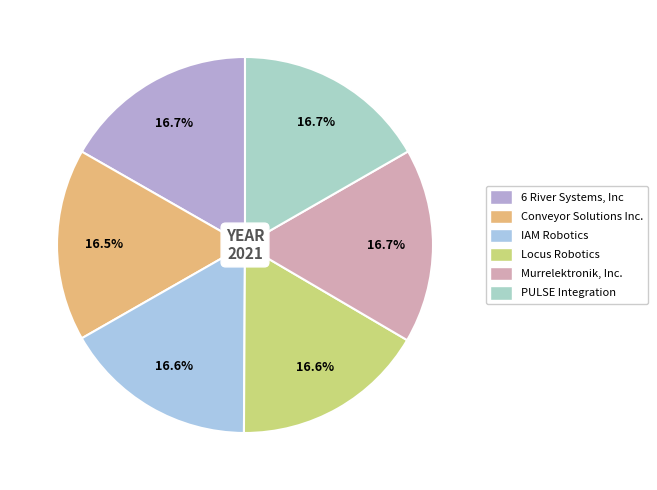

True or false: PULSE Integration accounts for 24% of the total.

False